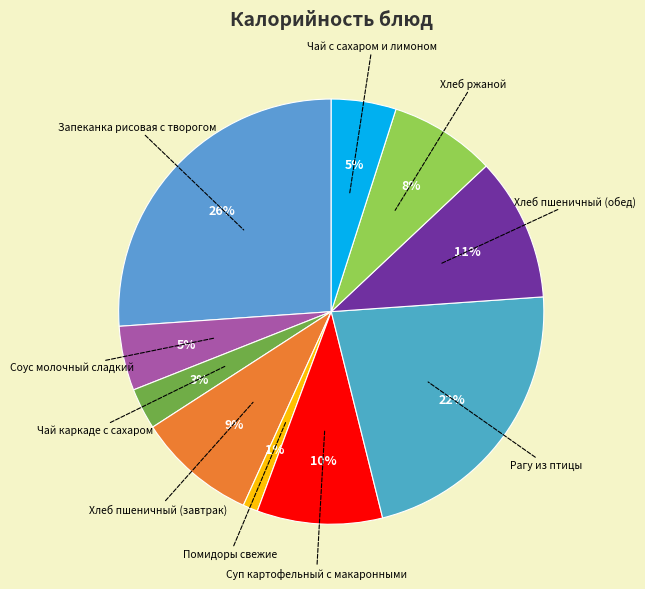

Which slice is the largest?

Запеканка рисовая с творогом